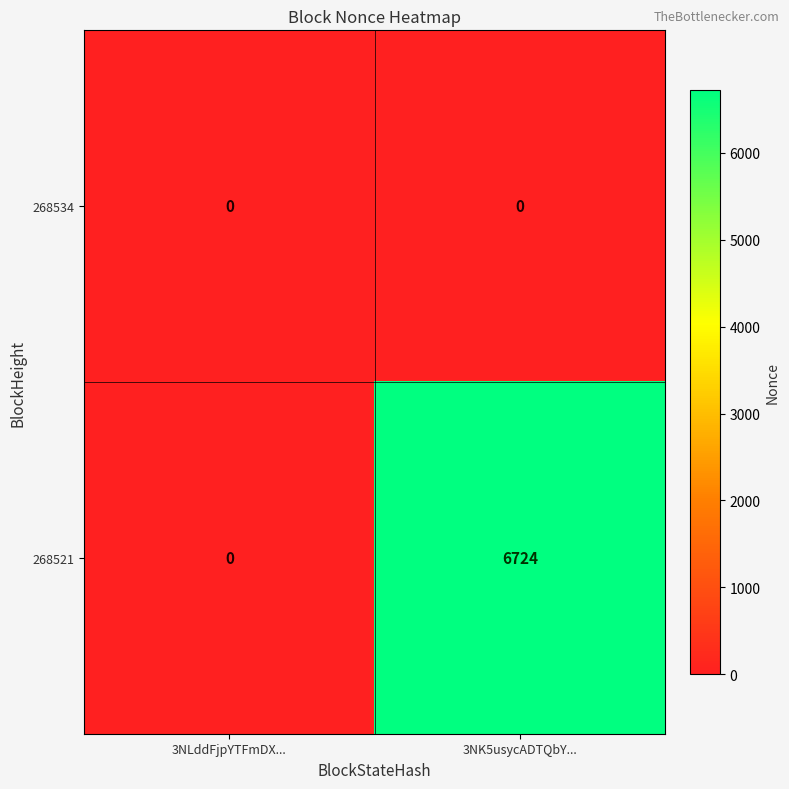

At which label does 268521 reach its peak?

3NK5usycADTQbY...